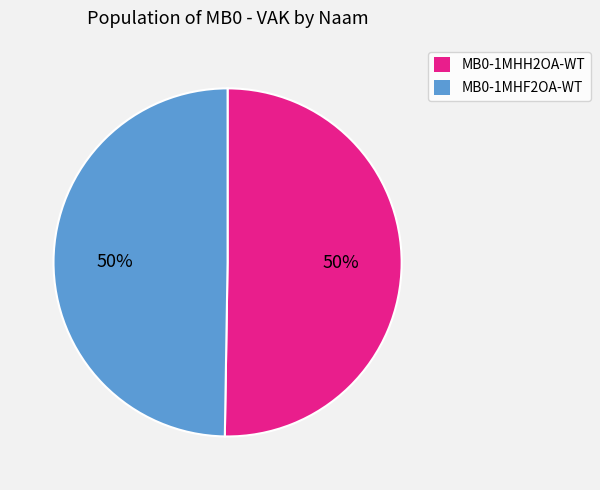

The MB0-1MHH2OA-WT slice represents 61% of the pie. True or false?

False